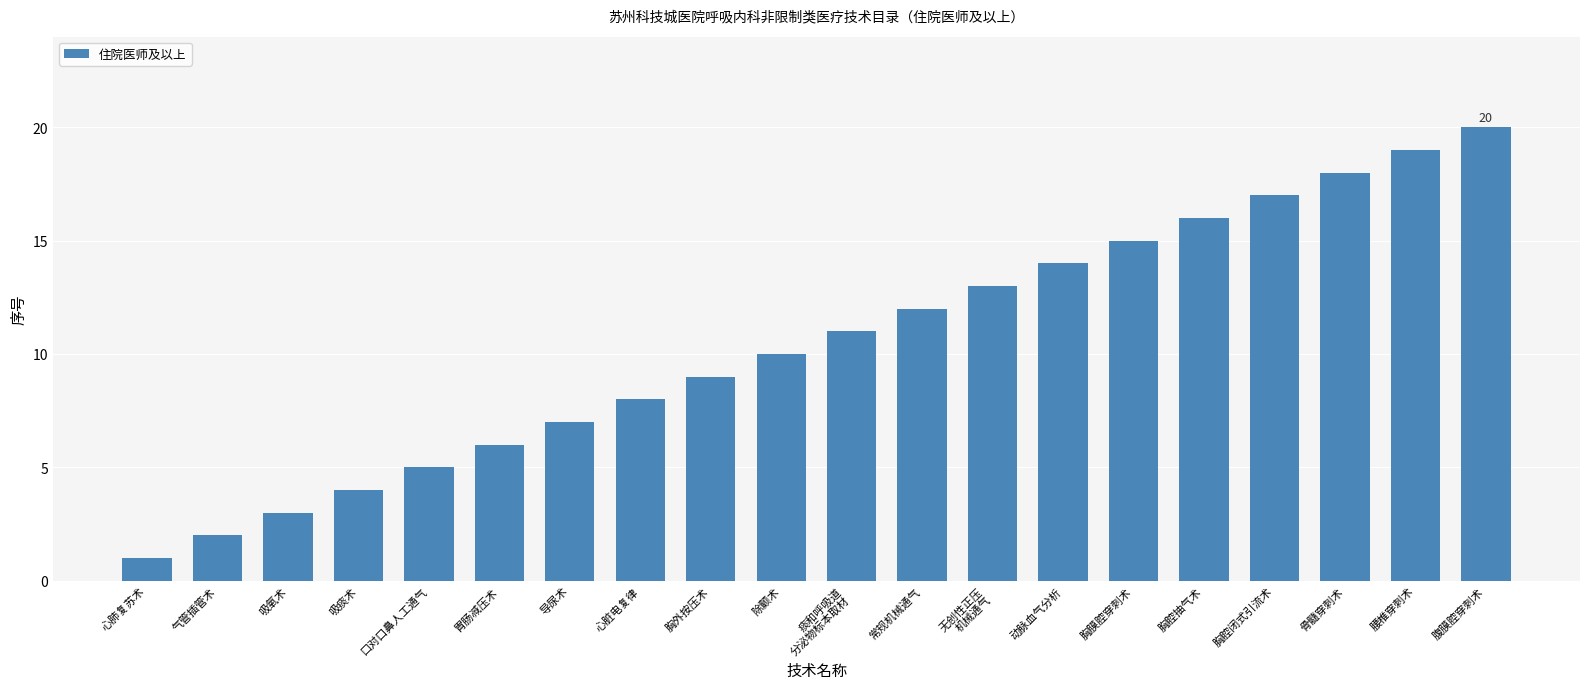

Rank the categories by value from lowest to highest.

心肺复苏术, 气管插管术, 吸氧术, 吸痰术, 口对口鼻人工通气, 胃肠减压术, 导尿术, 心脏电复律, 胸外按压术, 除颤术, 痰和呼吸道
分泌物标本取材, 常规机械通气, 无创性正压
机械通气, 动脉血气分析, 胸膜腔穿刺术, 胸腔抽气术, 胸腔闭式引流术, 骨髓穿刺术, 腰椎穿刺术, 腹膜腔穿刺术